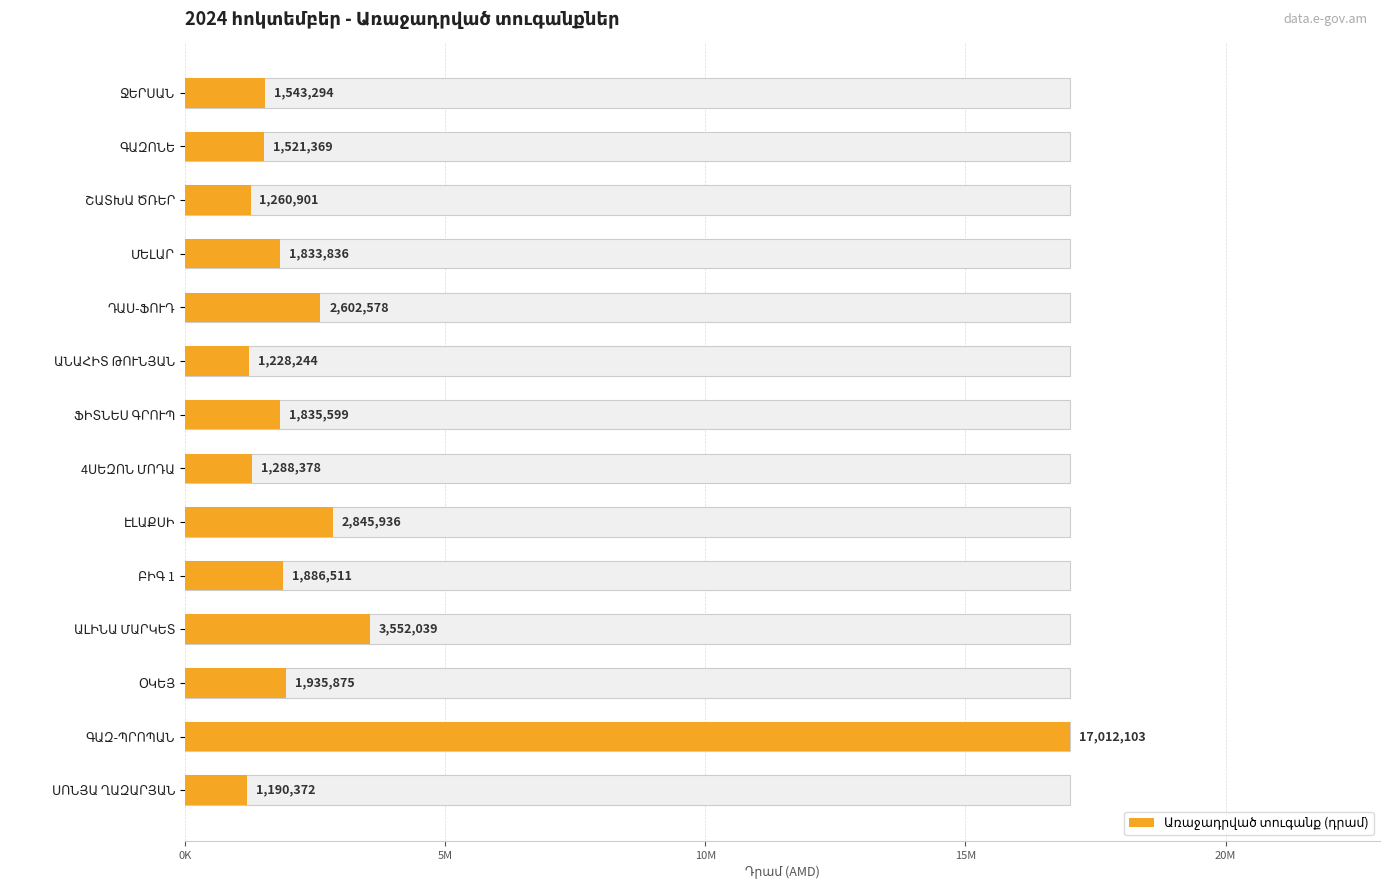

What is the value of the 13th bar from the left?

17012103